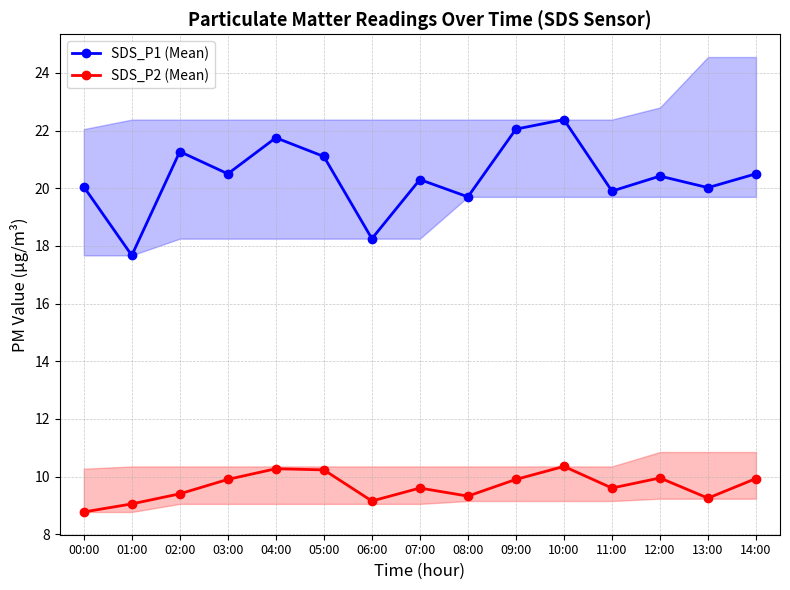

Rank the series by their average value, from lowest to highest.

SDS_P2 (Mean), SDS_P1 (Mean)